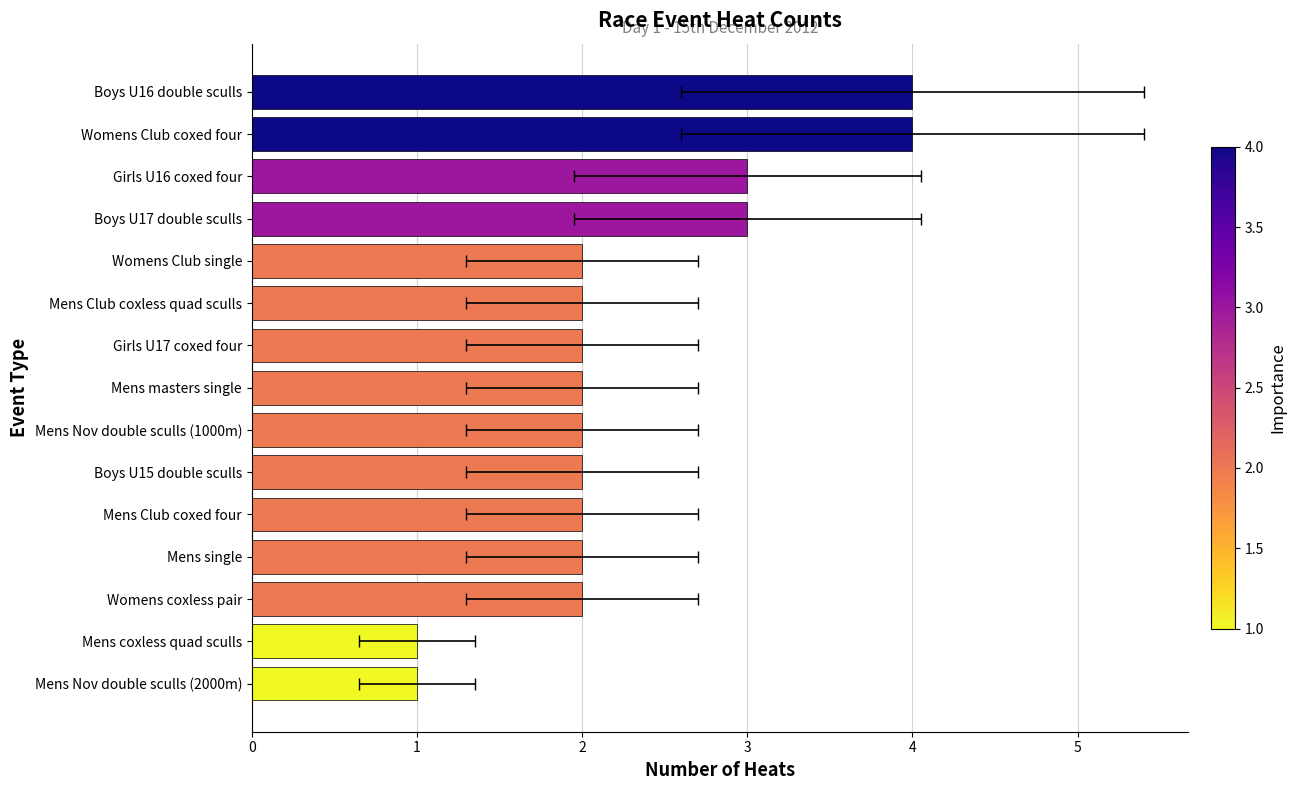

Reading right to left, transcribe all the data shown in this chart.

4	4	3	3	2	2	2	2	2	2	2	2	2	1	1